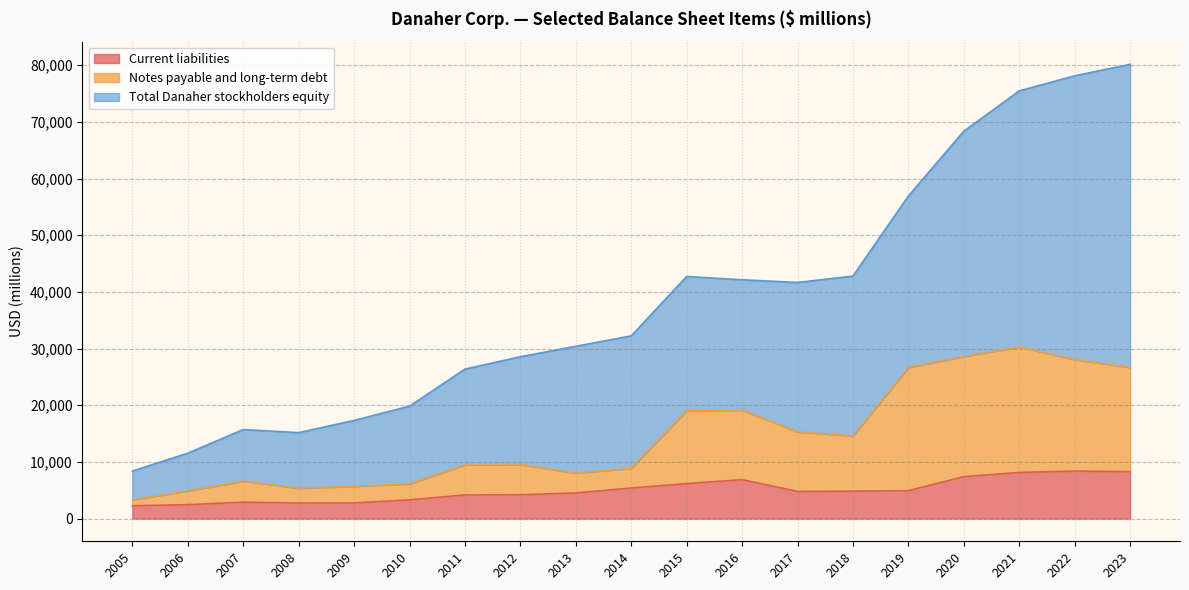

What is the total value across all series at 2011?

26382